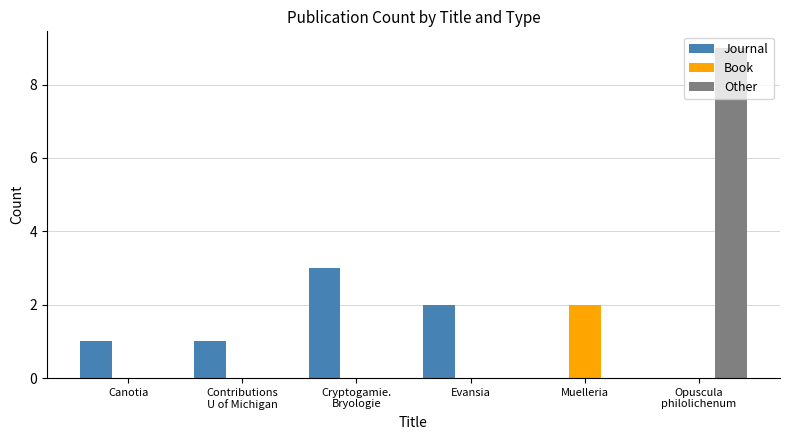

What is the maximum value for Other?

9